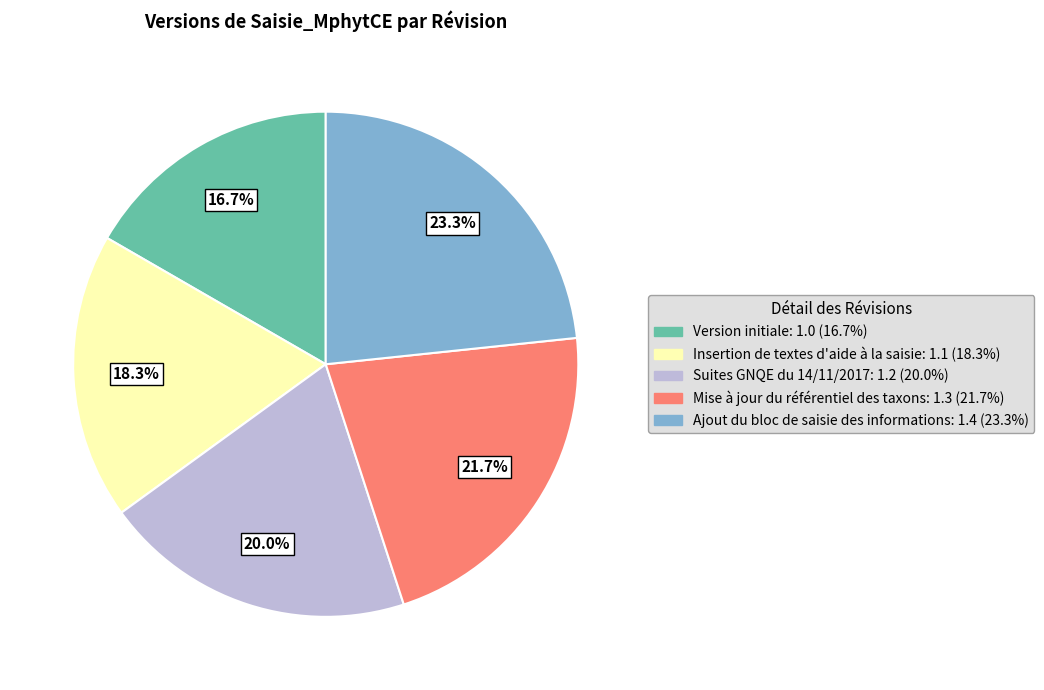

How many segments does this pie chart have?

5